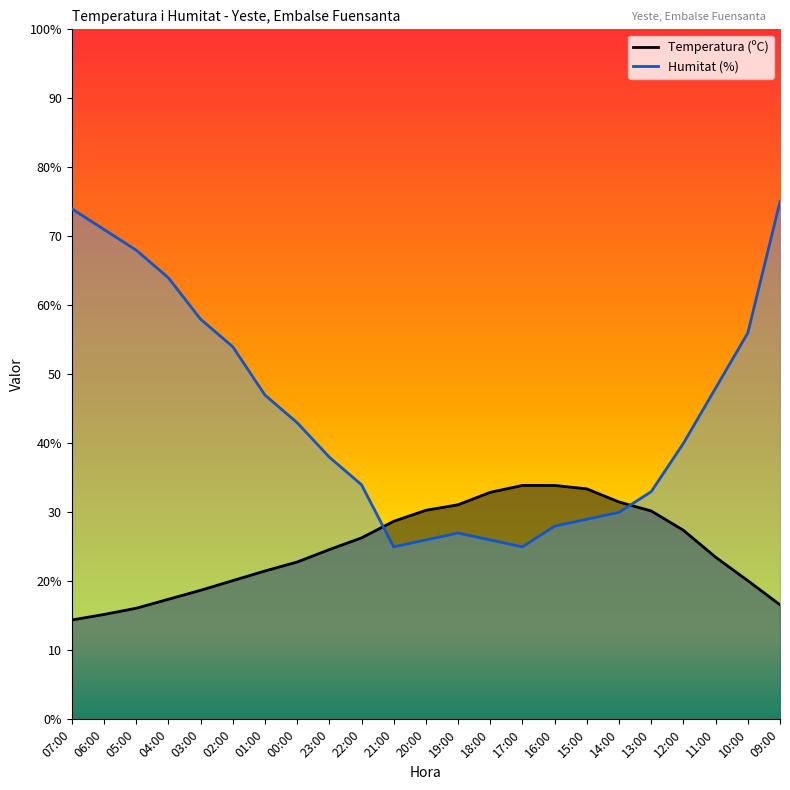

Which series has the widest spread of values?

Humitat (%)